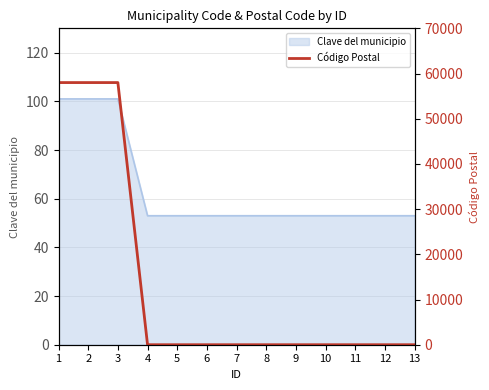

What is the greatest value displayed?

58000